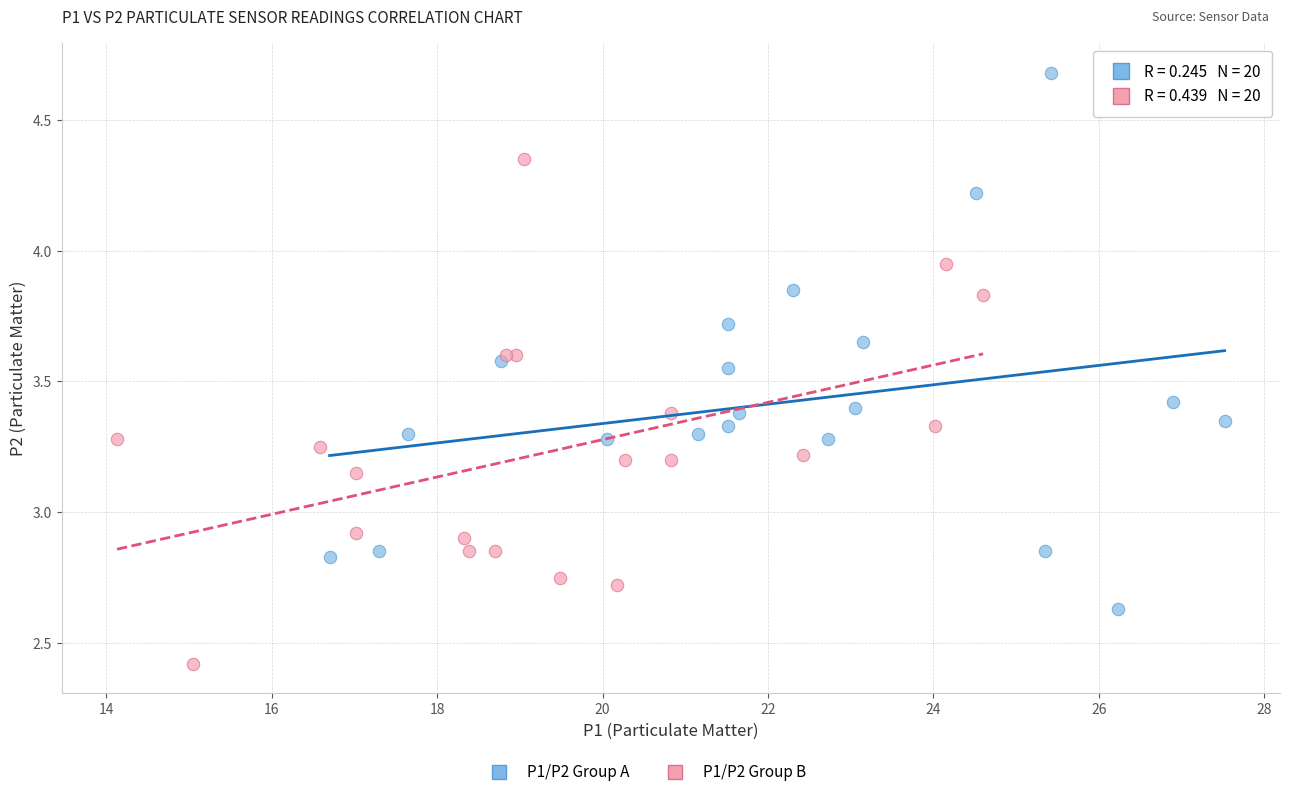

Which series reaches the maximum Y coordinate?

P1/P2 Group A